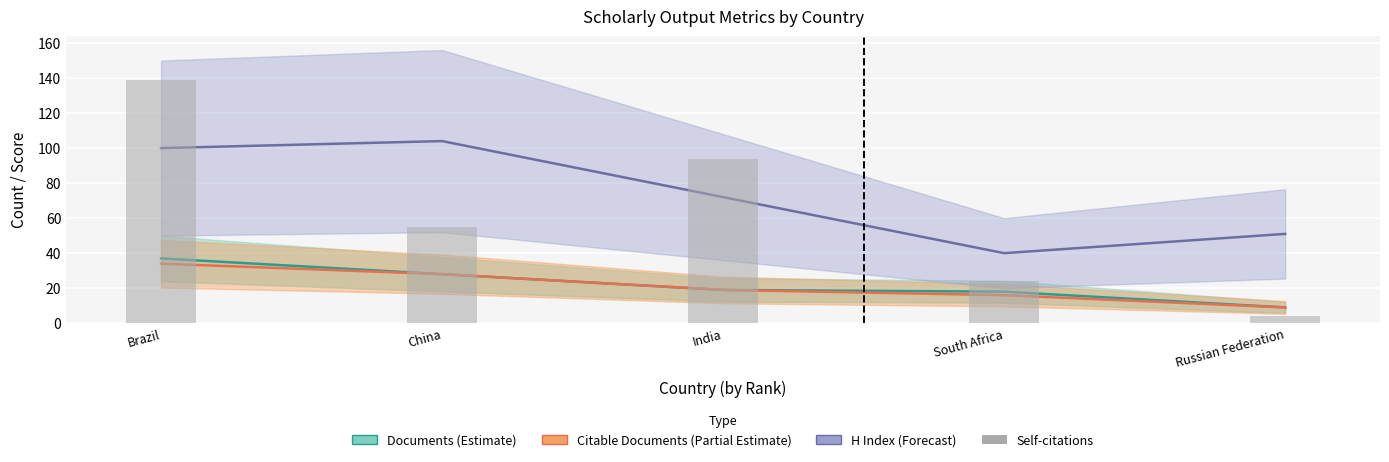

What is the approximate value of Citable Documents (Partial Estimate) at South Africa, to the nearest 10?

20